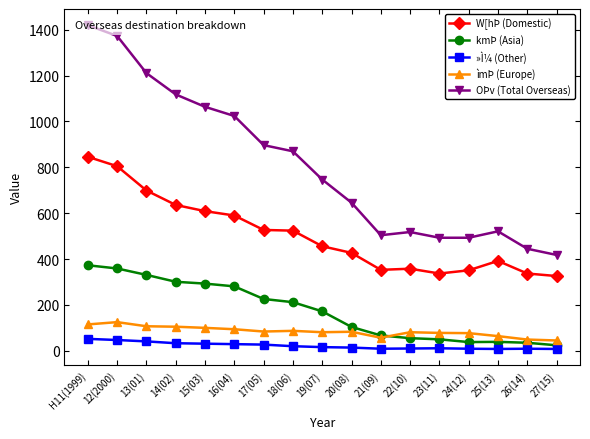

What is the average value of the W[hÞ (Domestic) series?

504